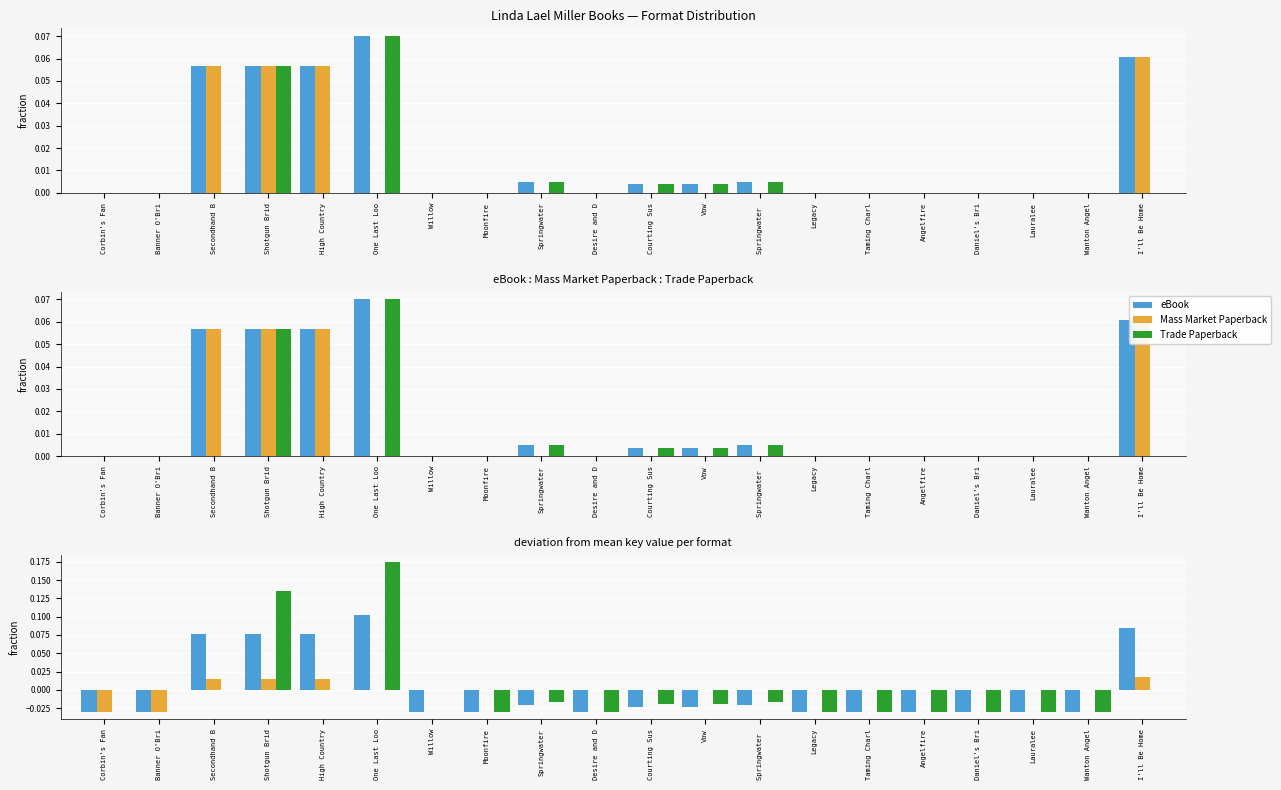

True or false: Mass Market Paperback has a value of 0.0 at Wanton Angel.

False